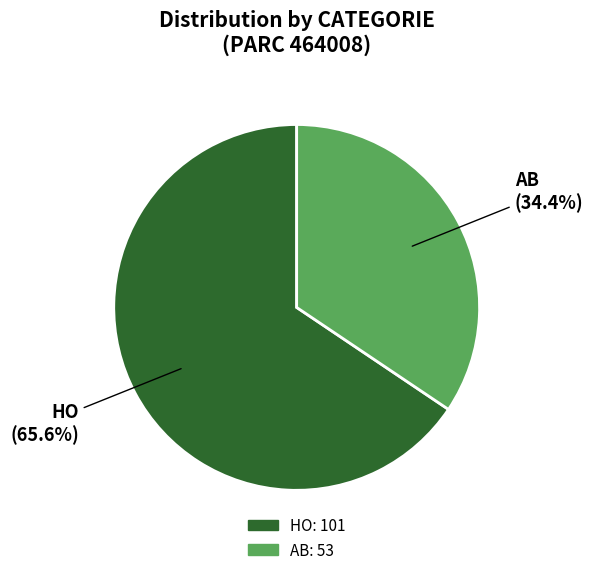

The AB slice represents 42% of the pie. True or false?

False